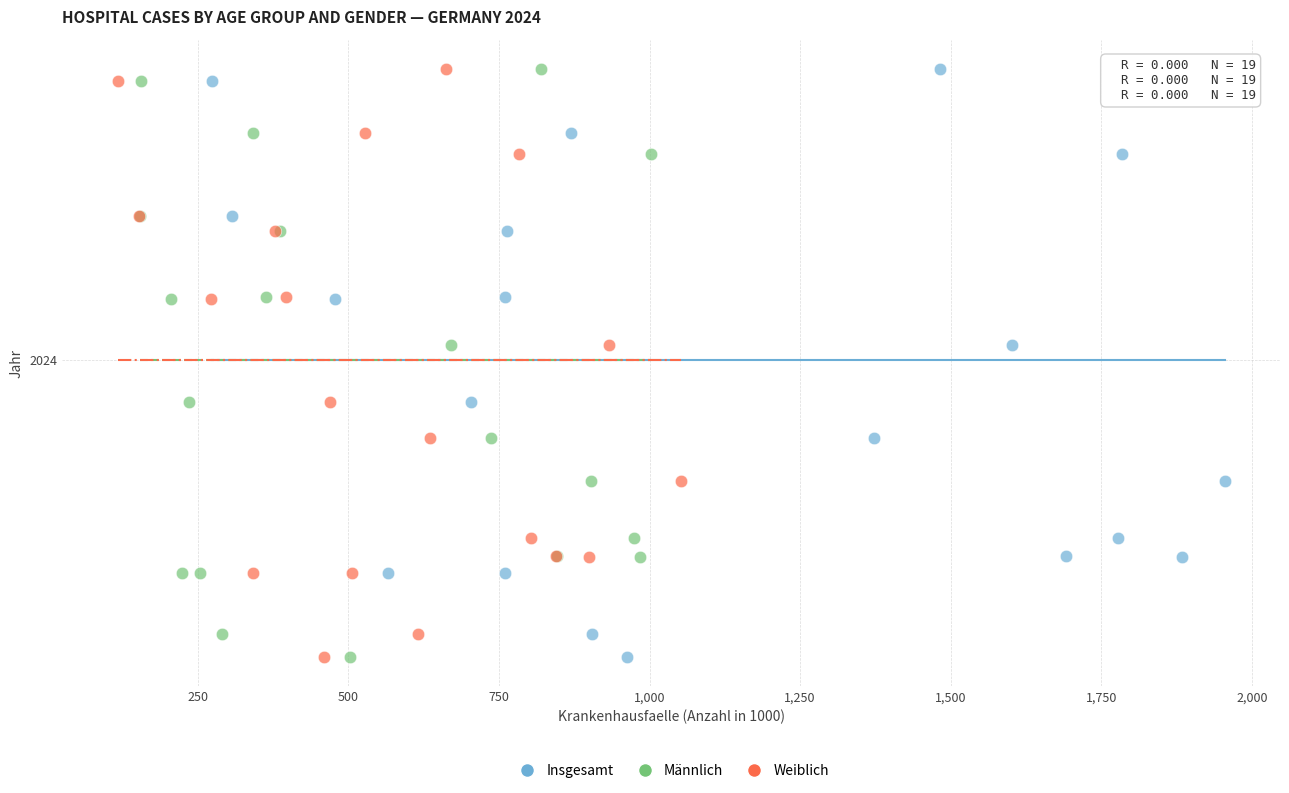

What are all the series names shown in the legend?

Insgesamt, Männlich, Weiblich